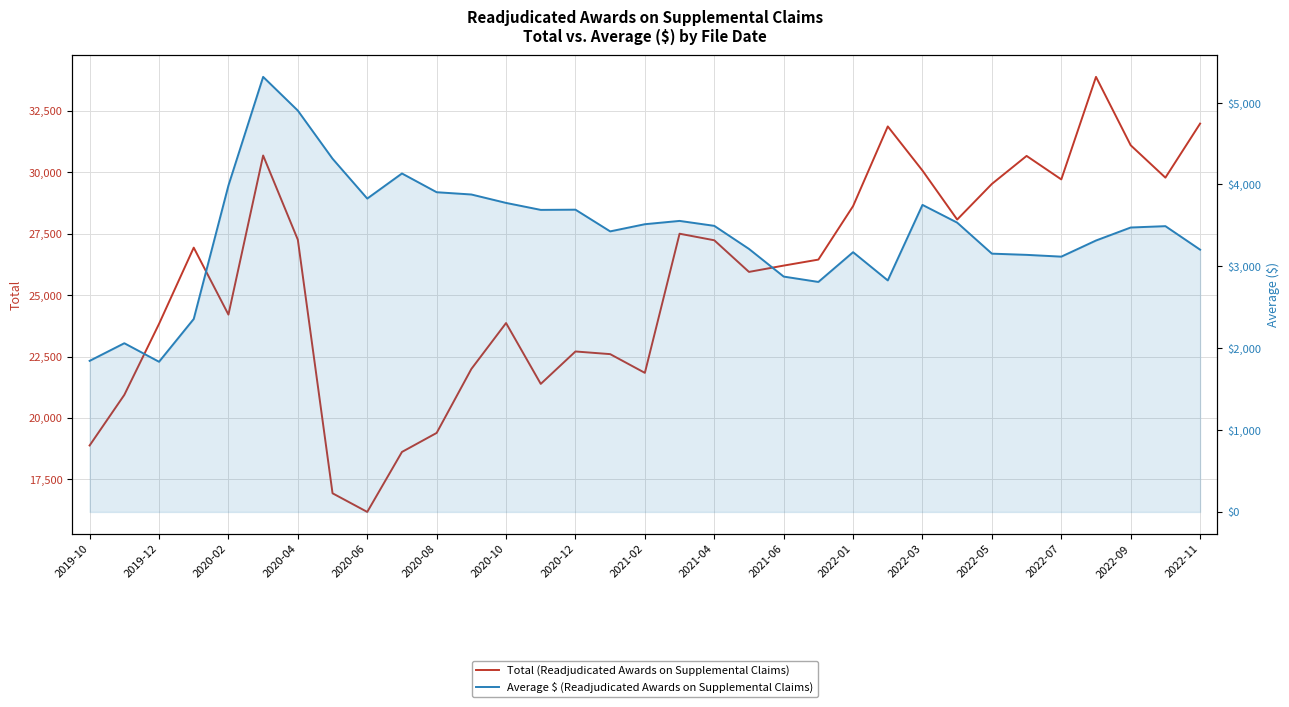

Count the number of categories in the chart.

33